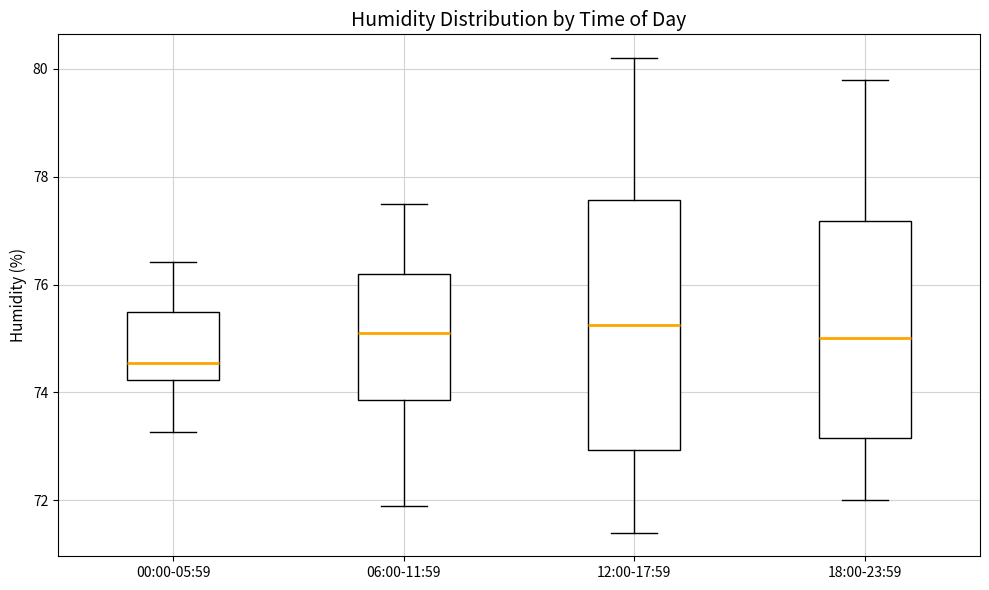

Reading left to right, transcribe this box plot: for each box, give where its median line is, the range the box spans, and where its two whiskers end, as read against the y-axis. The values are not printed on the chart, so give them approximately, as read against the axis.

00:00-05:59: median 74.6, box 74.2 to 75.4, whiskers 73.2 to 76.4
06:00-11:59: median 75.2, box 73.8 to 76.2, whiskers 72.0 to 77.6
12:00-17:59: median 75.2, box 73.0 to 77.6, whiskers 71.4 to 80.2
18:00-23:59: median 75.0, box 73.2 to 77.2, whiskers 72.0 to 79.8